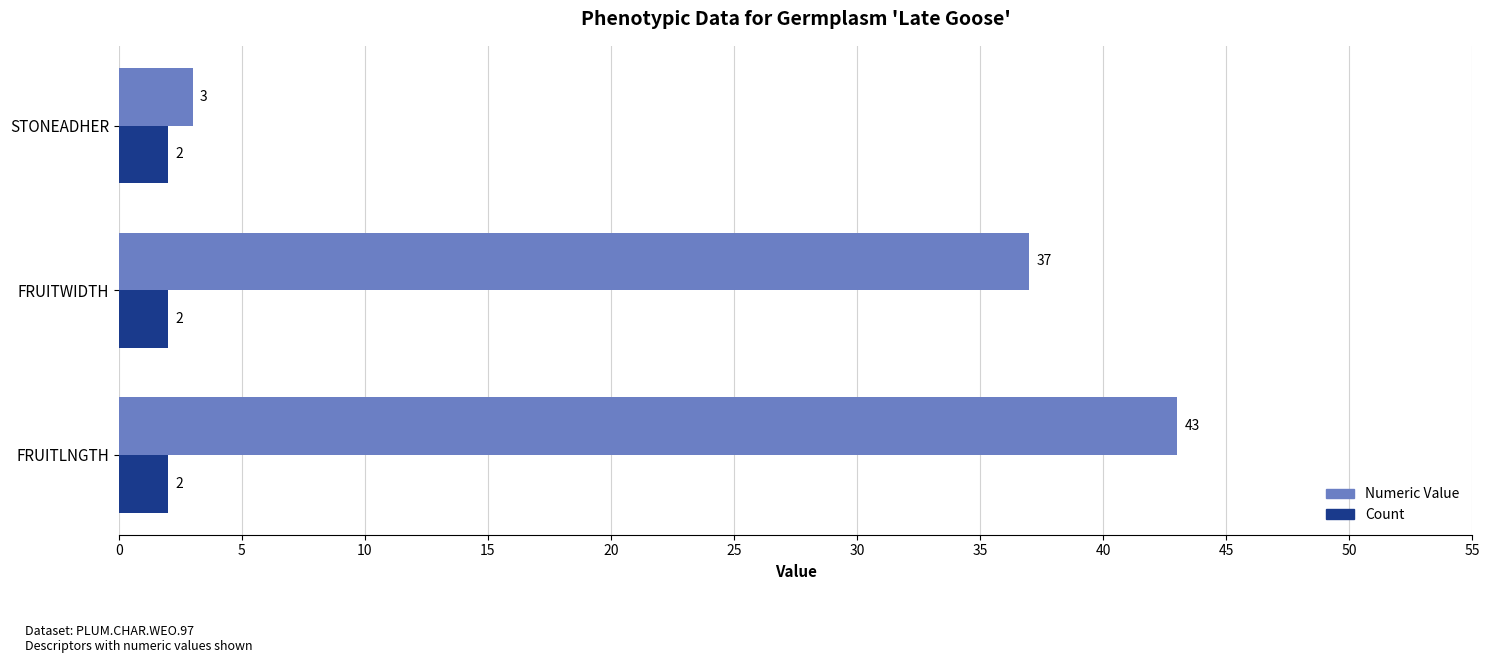

Is it true that Count equals 2 at STONEADHER?

True